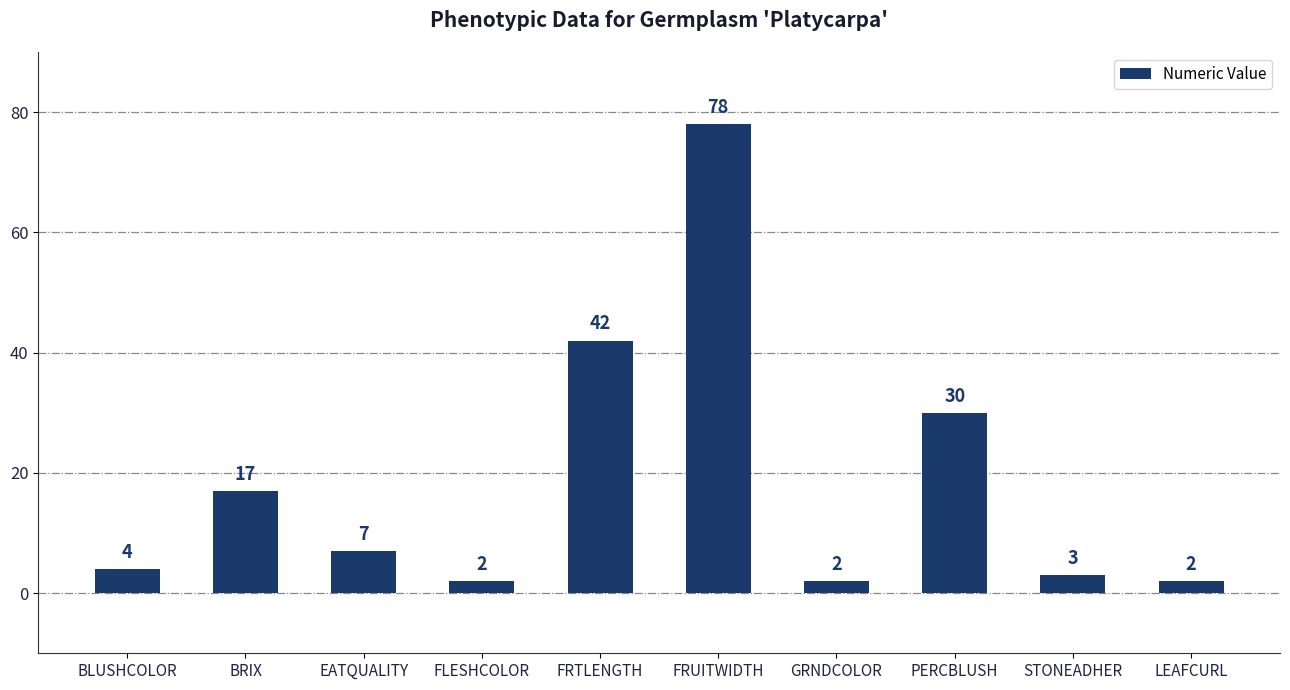

What position from the left is FRUITWIDTH?

6